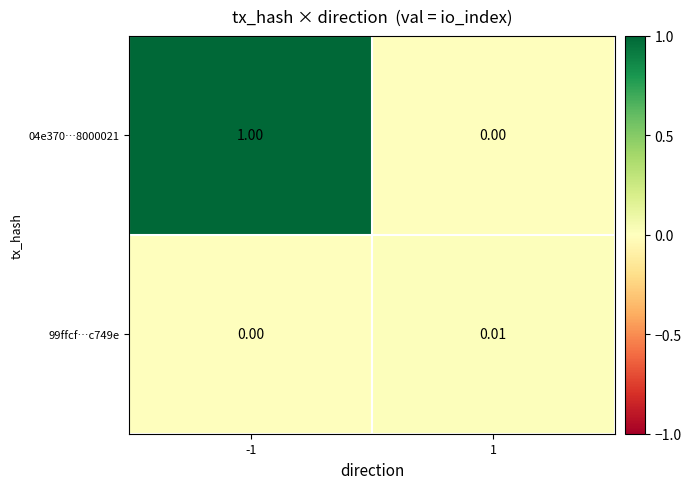

Rank the series at -1 from highest to lowest value.

04e370…8000021, 99ffcf…c749e